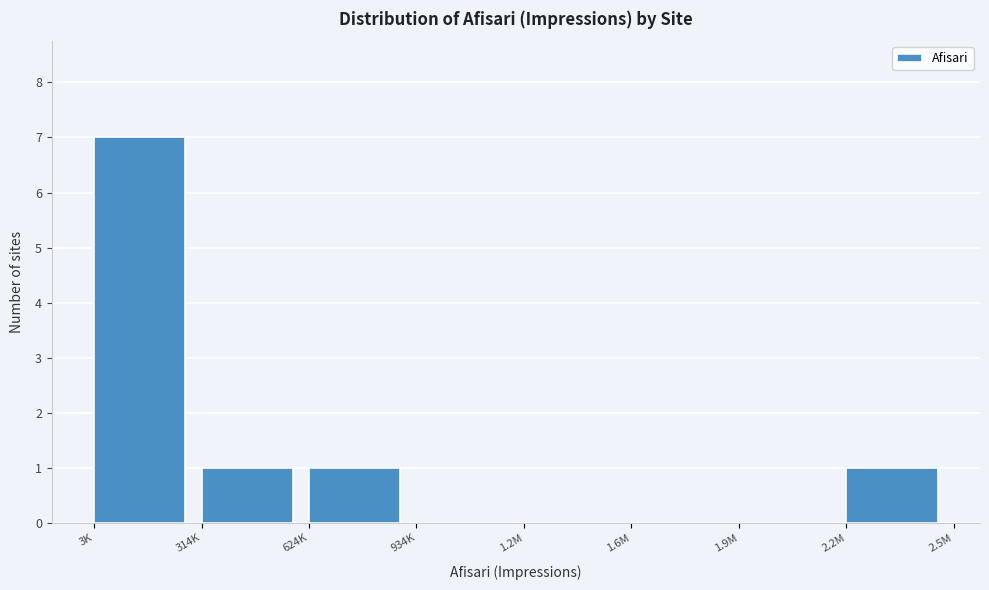

Reading right to left, what are all the values shown in this chart?

2.2M=1	1.9M=0	1.6M=0	1.2M=0	934K=0	624K=1	314K=1	3K=7